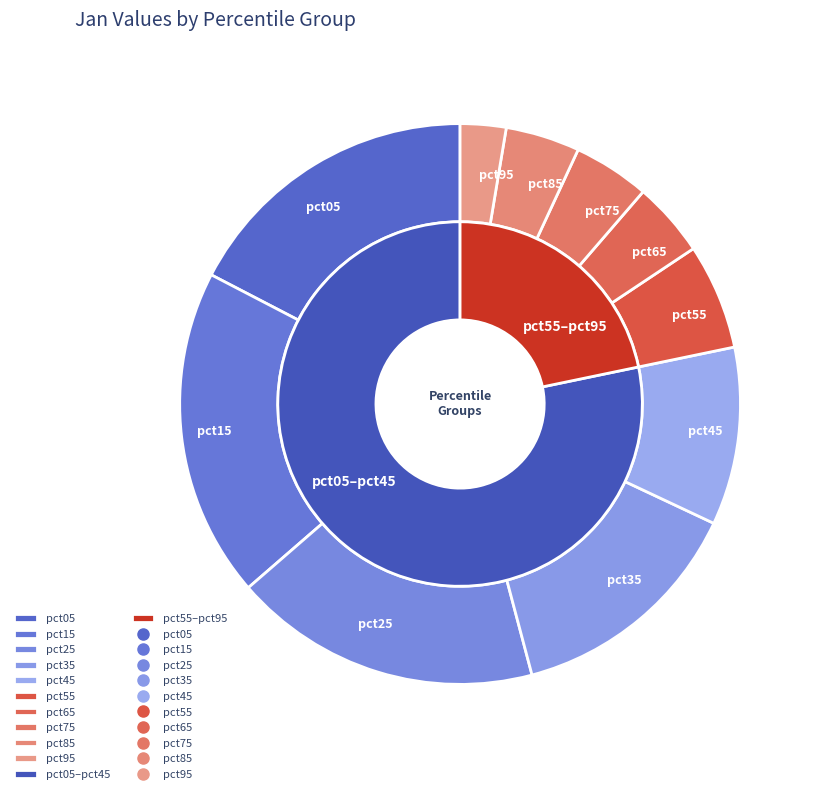

Rank the categories by value from highest to lowest.

pct15, pct25, pct05, pct35, pct45, pct55, pct75, pct65, pct85, pct95